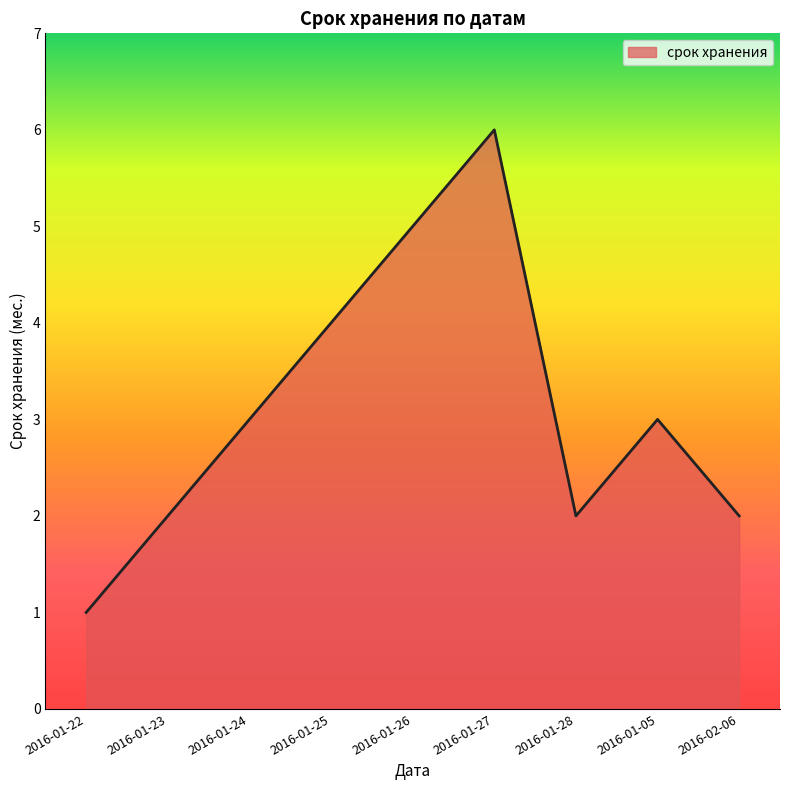

What is the maximum value shown in the chart?

6